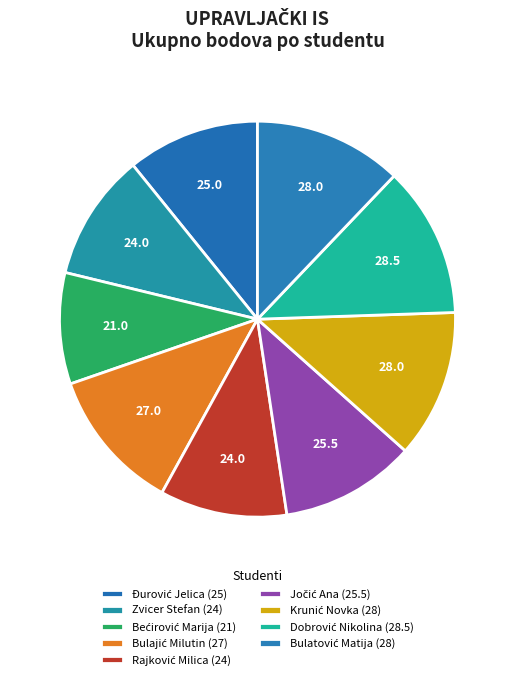

What is the ratio of the value at Krunić Novka to the value at Đurović Jelica?

1.1